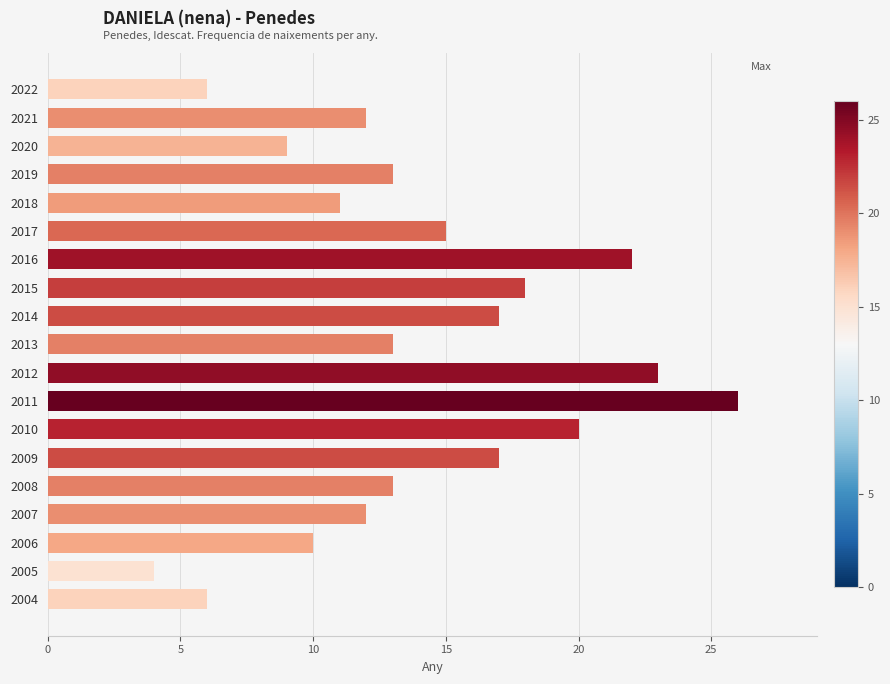

What is the difference between the second highest and second lowest values?

17